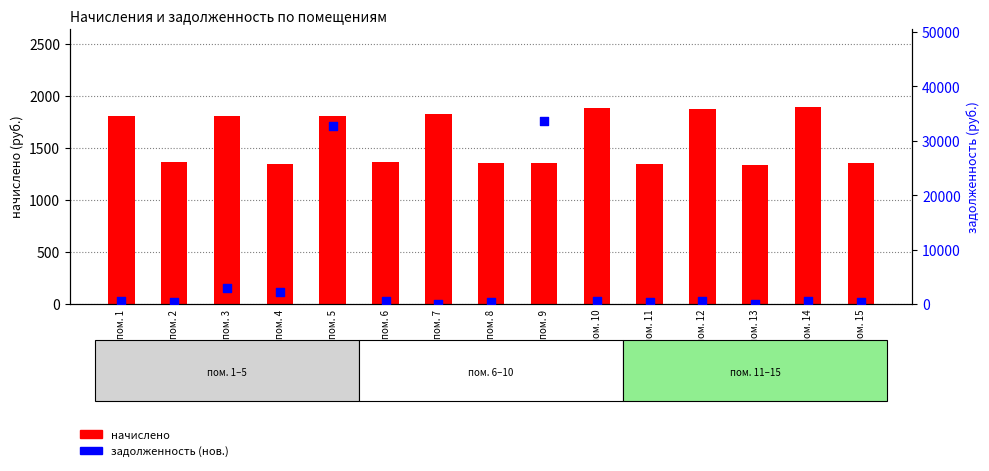

What is the total value across all series at пом. 2?

1822.5